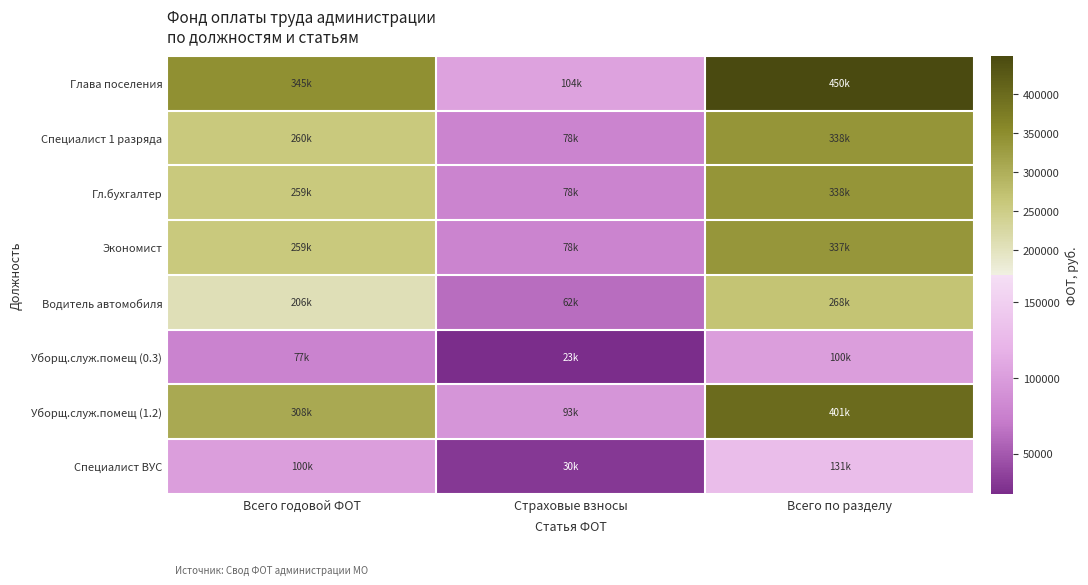

How many data points does each series have?

3